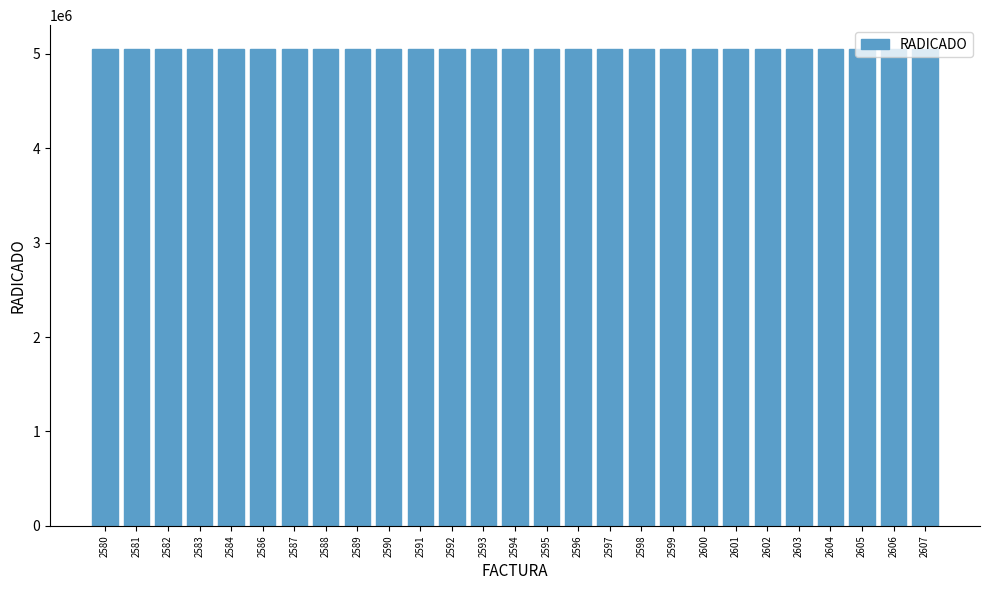

True or false: the data shows 1010914 at 2583.

False